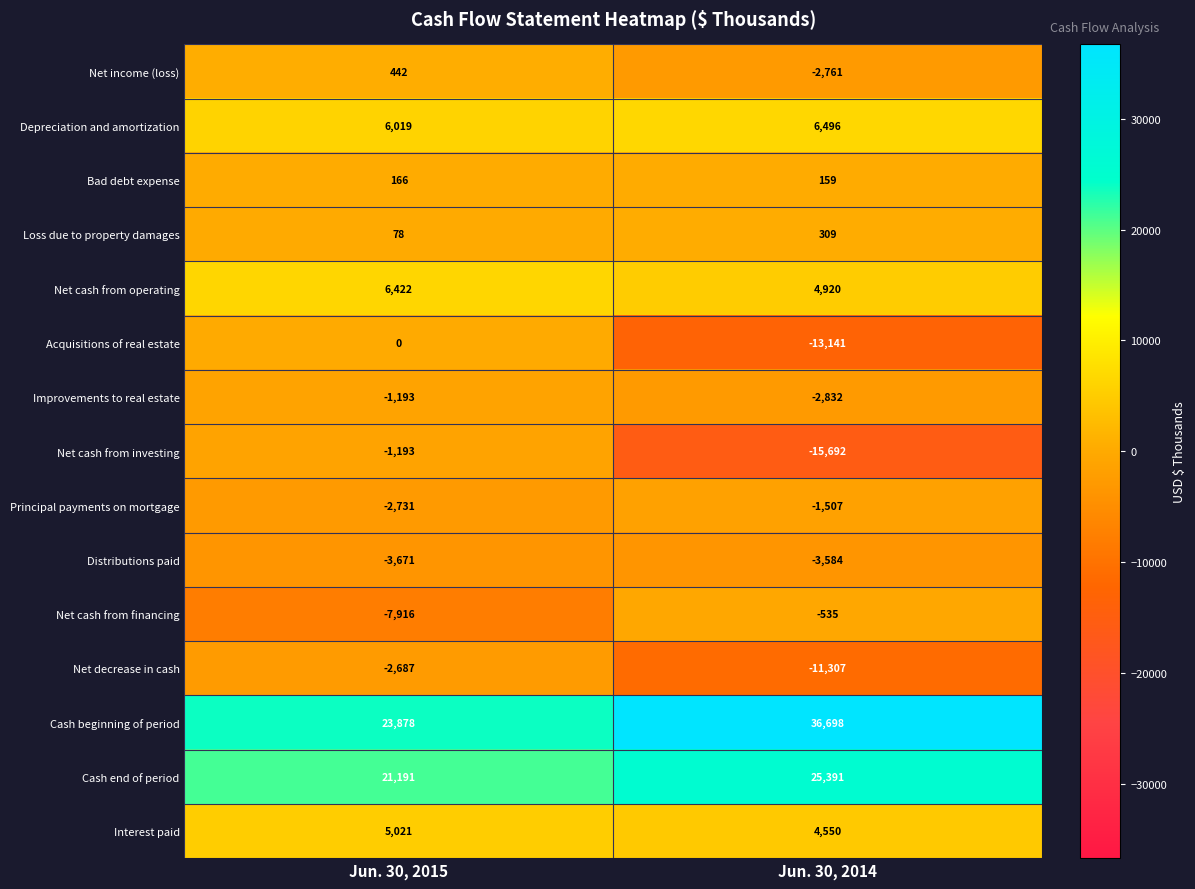

At which label is Net income (loss) closest to -1159?

Jun. 30, 2015